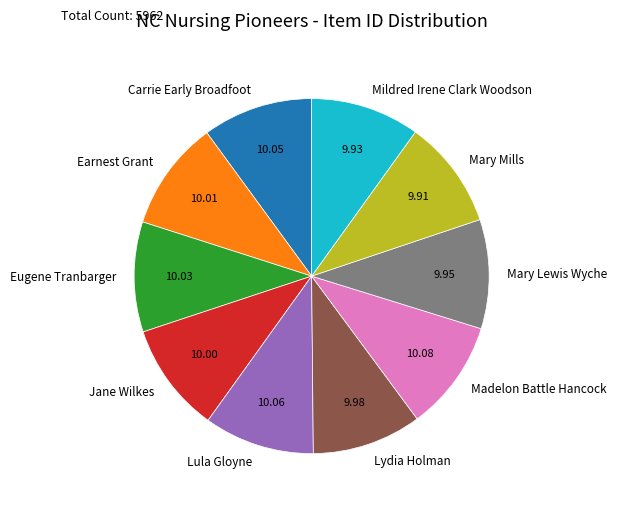

Approximately how many times larger is the value at Jane Wilkes compared to Mildred Irene Clark Woodson?

1.0